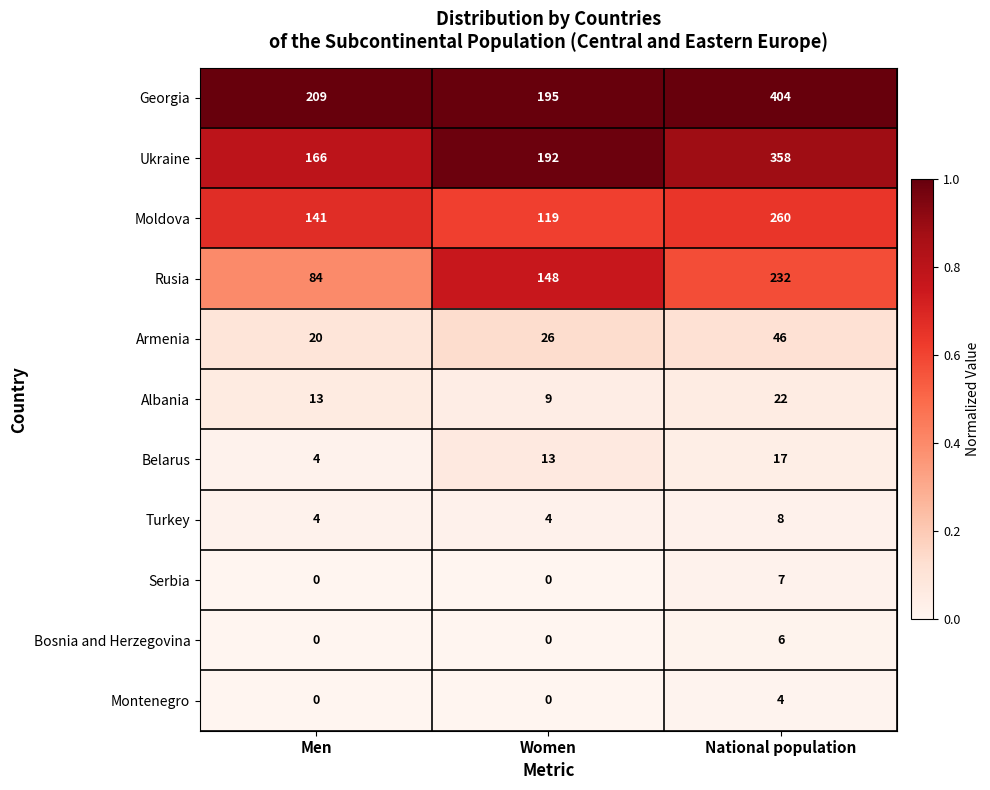

True or false: Belarus has a value of 5 at Men.

False